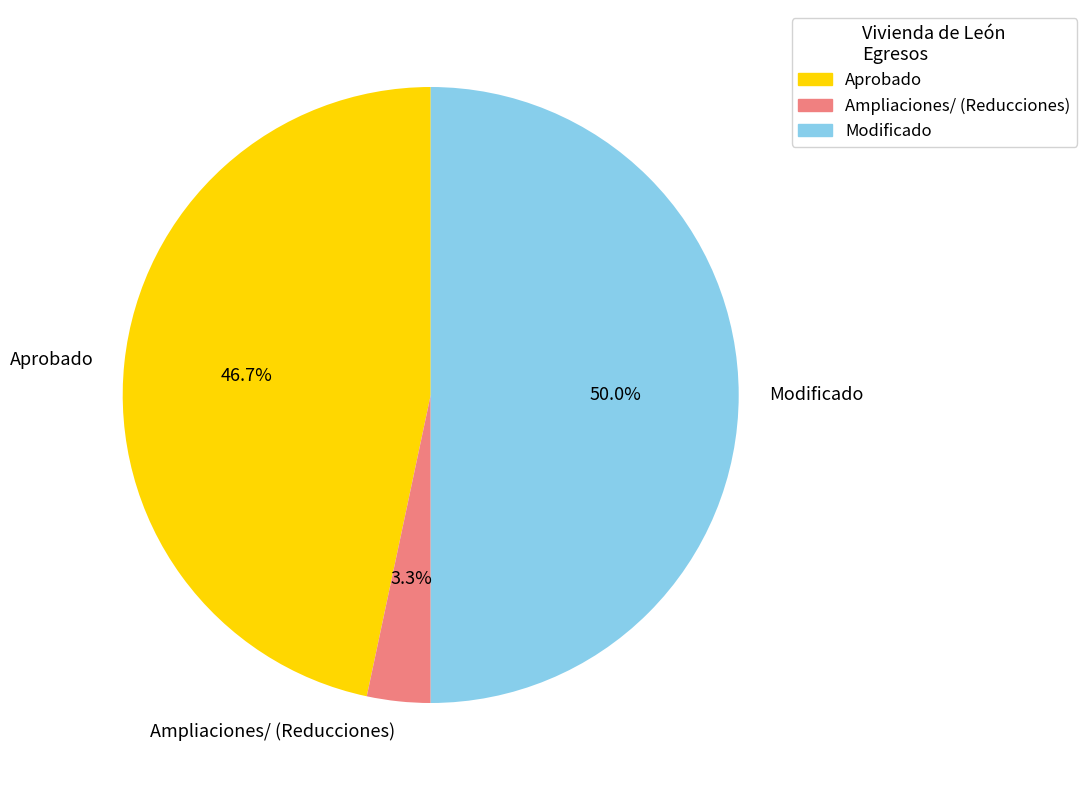

Does Ampliaciones/ (Reducciones) account for over 50% of the chart?

No